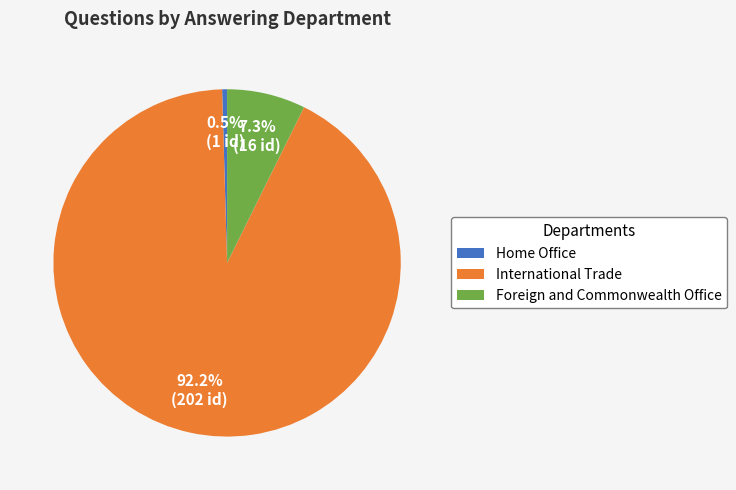

To the nearest percent, what is the difference between the largest and smallest slice percentages?

92%